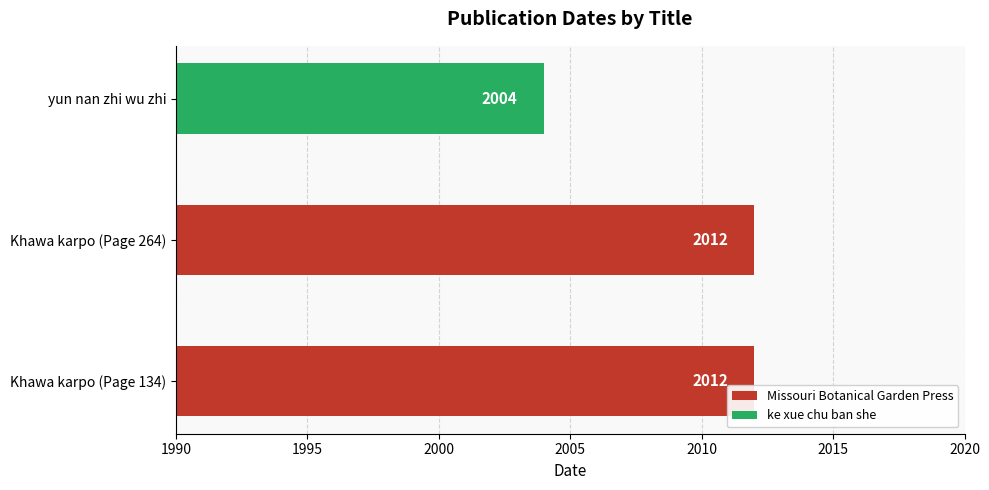

What is the maximum value shown in the chart?

2012